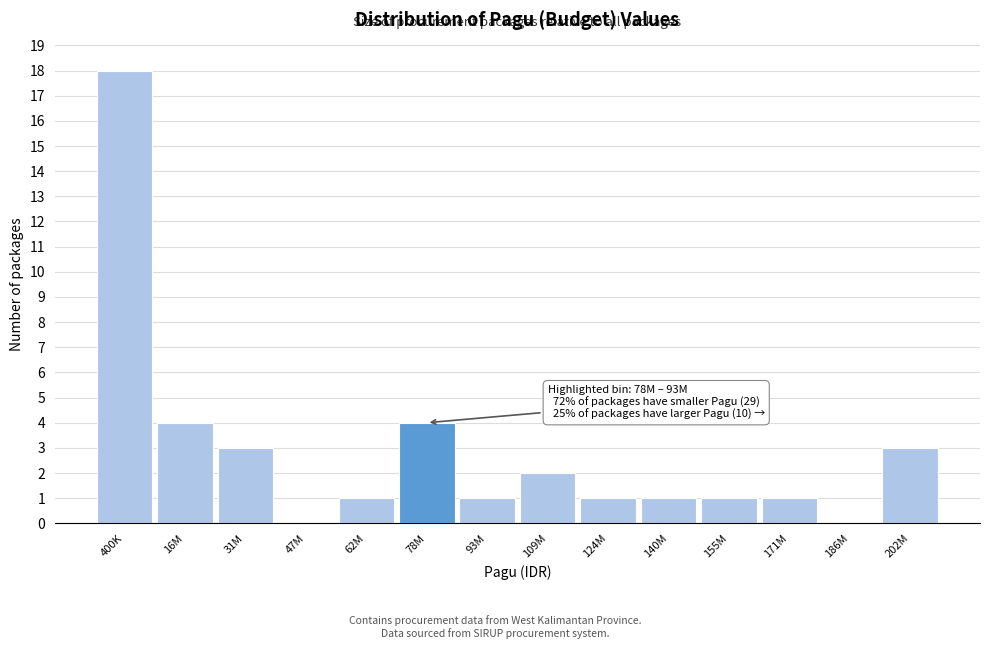

Reading left to right, list all the values displayed in this chart.

400K=18	16M=4	31M=3	47M=0	62M=1	78M=4	93M=1	109M=2	124M=1	140M=1	155M=1	171M=1	186M=0	202M=3